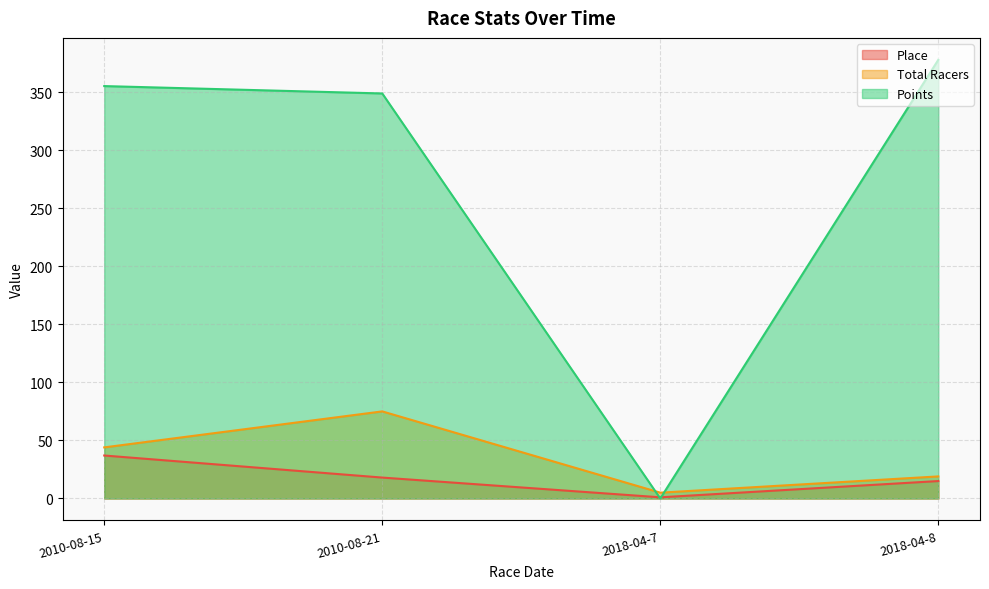

Where do Points and Place first cross each other?

2010-08-21 and 2018-04-7